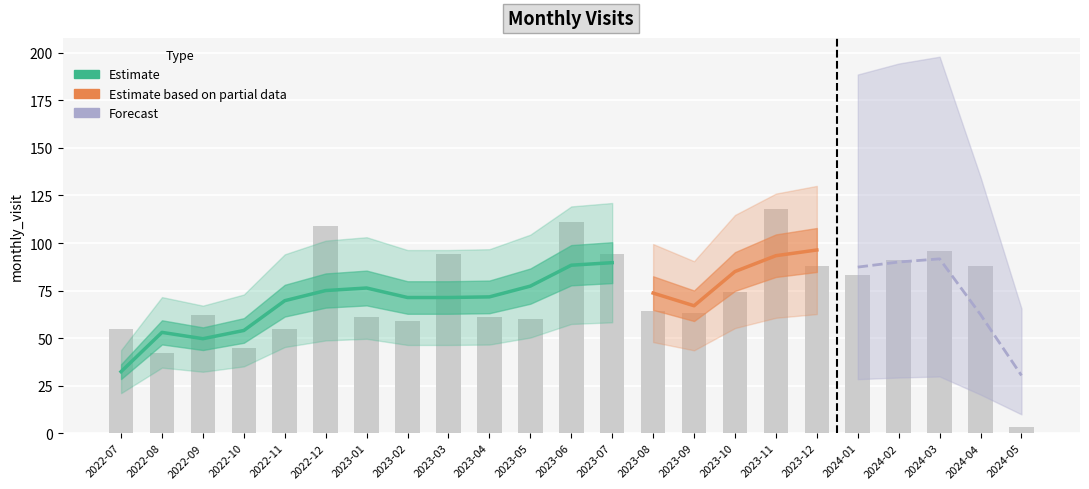

Where does the data first go above 64?

2022-12